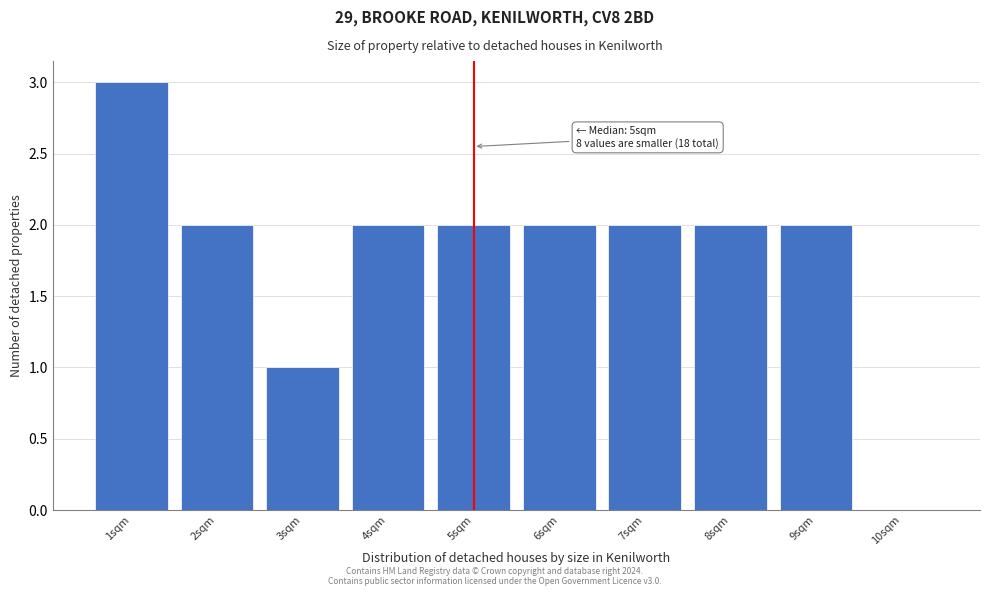

Which range on the x-axis has the tallest bar?

0.5 to 1.5